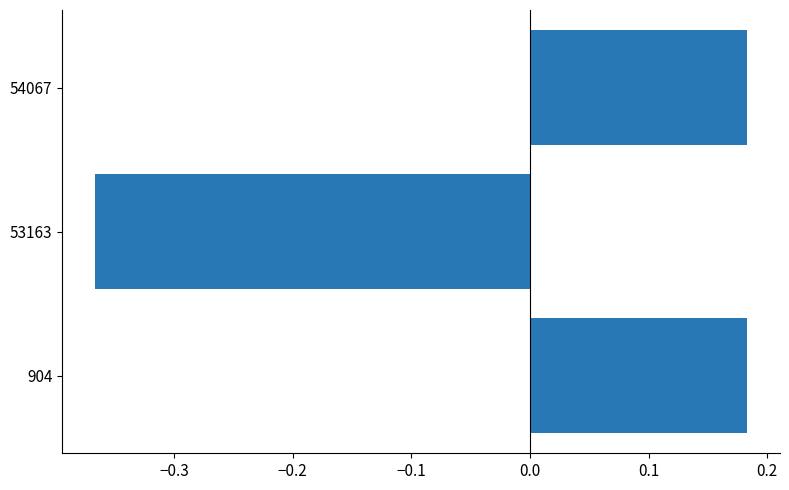

Which label corresponds to the smallest value in the chart?

53163